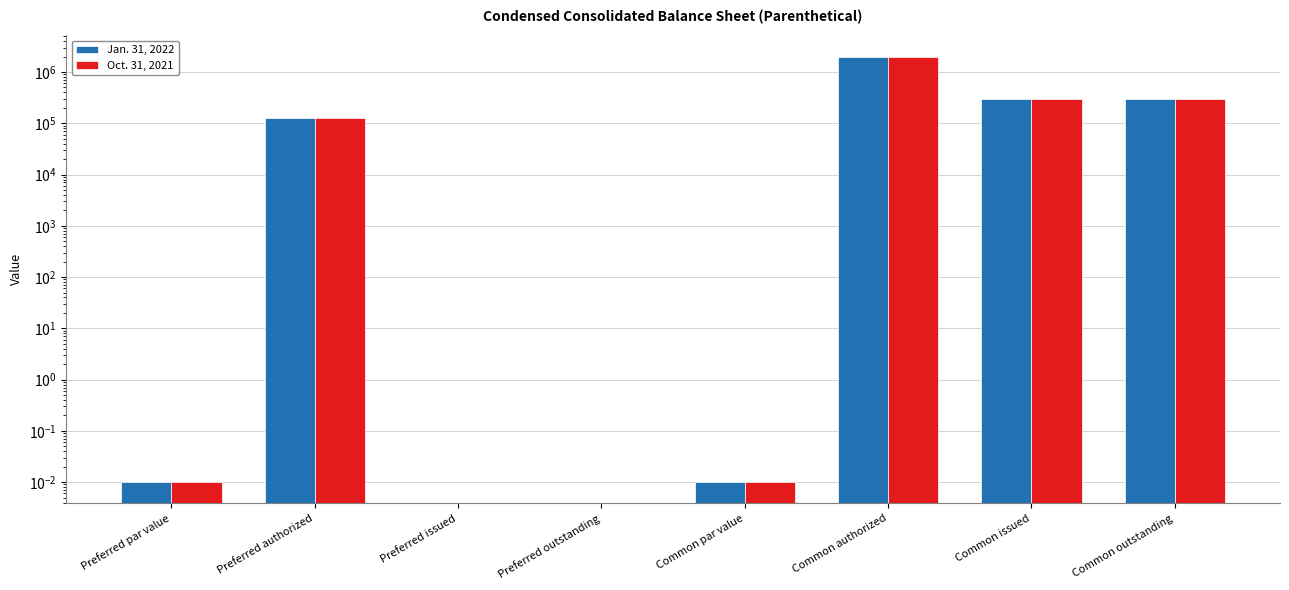

True or false: Jan. 31, 2022 has a value of 0.0 at Preferred par value.

False